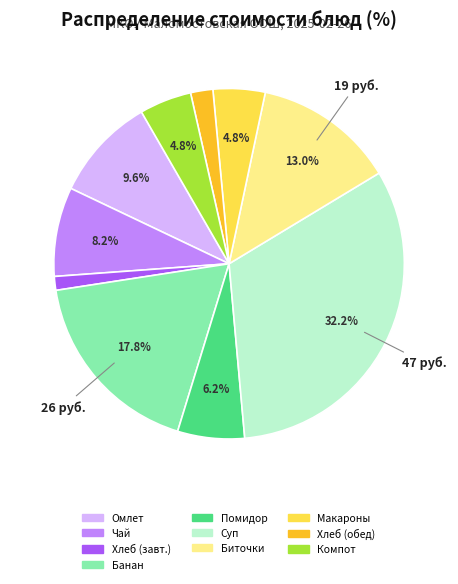

Is there a majority slice in this chart?

No